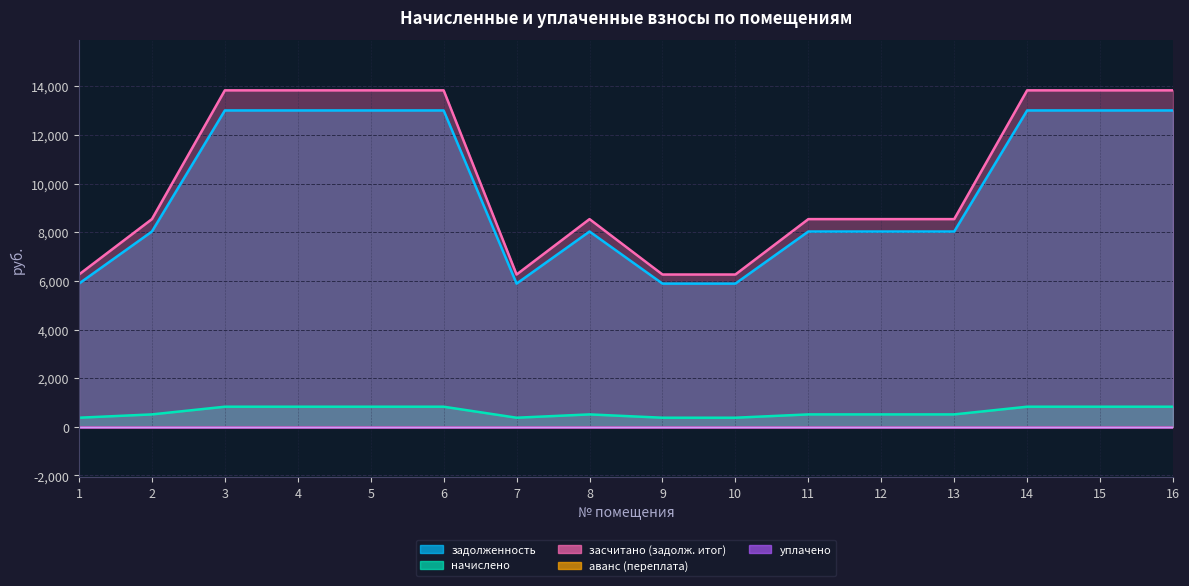

Reading left to right, extract all data points from this chart.

задолженность: 5888.1	8029.2	13007.3	13007.3	13007.3	13007.3	5888.1	8029.2	5888.1	5888.1	8029.2	8029.2	8029.2	13007.3	13007.3	13007.3
начислено: 374.2	510.3	826.7	826.7	826.7	826.7	374.2	510.3	374.2	374.2	510.3	510.3	510.3	826.7	826.7	826.7
засчитано (задолж. итог): 6262.3	8539.5	13834.0	13834.0	13834.0	13834.0	6262.3	8539.5	6262.3	6262.3	8539.5	8539.5	8539.5	13834.0	13834.0	13834.0